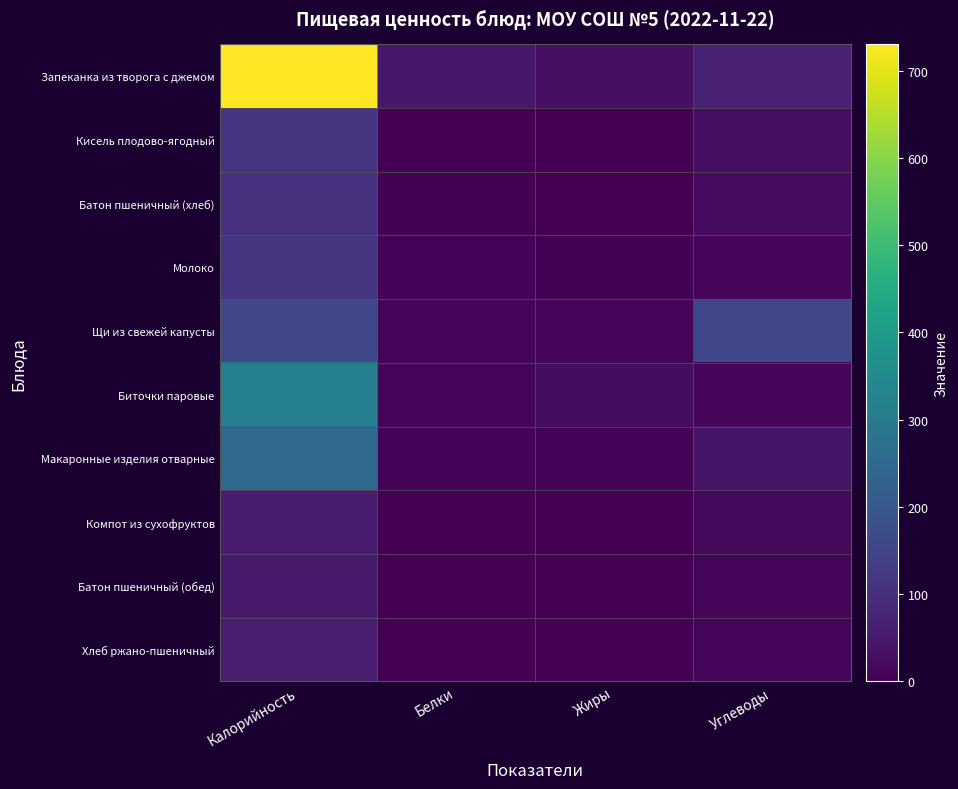

What is the total value across all series at Белки?

87.6